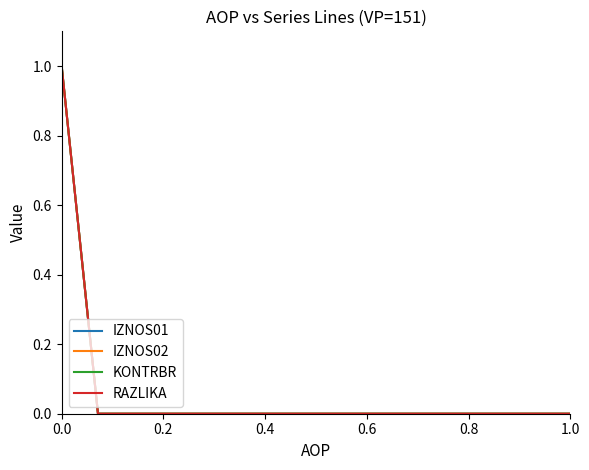

True or false: RAZLIKA and IZNOS01 intersect in this chart.

False